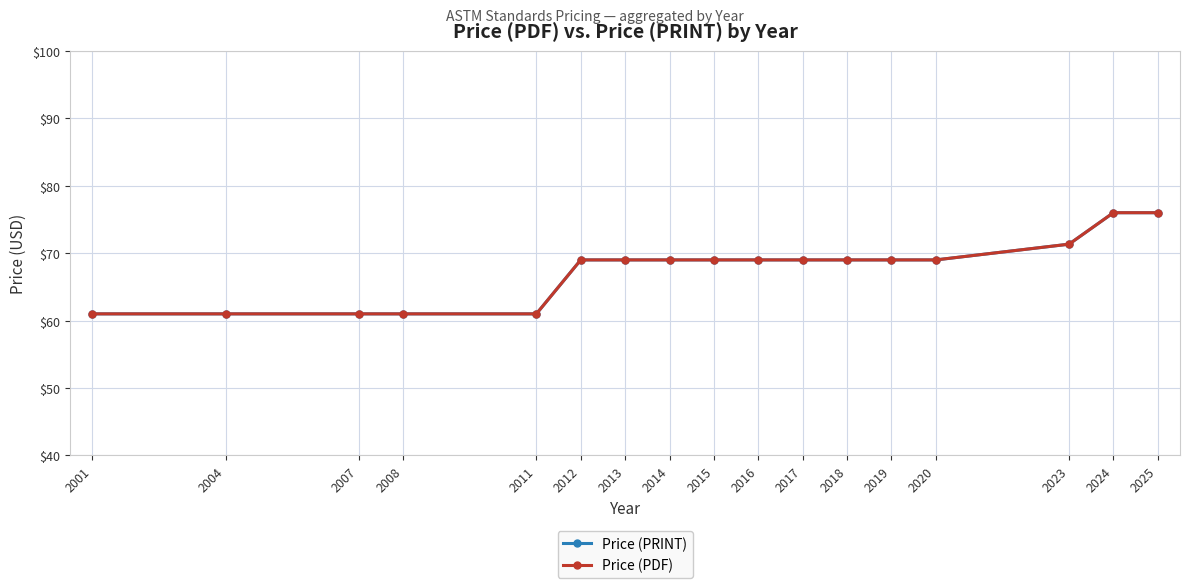

Is this an area chart (filled region under the line)?

No